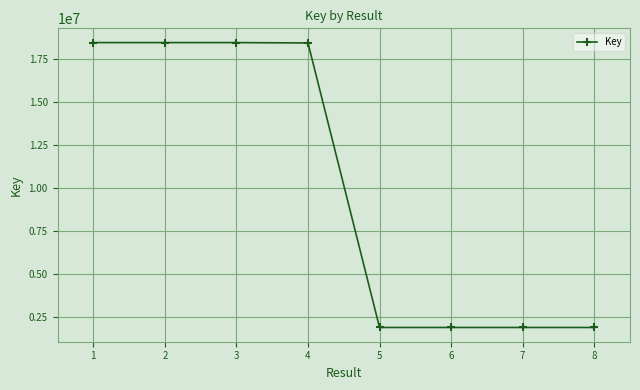

What is the approximate value at 6, to the nearest 100?

1917400